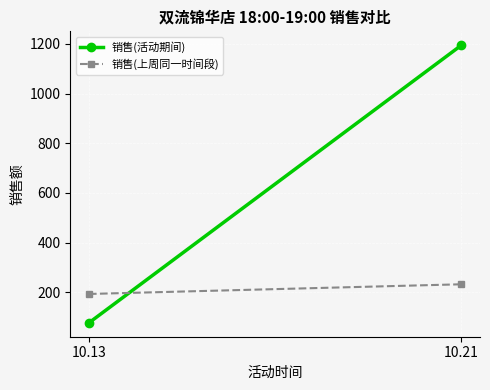

What is the maximum value for 销售(活动期间)?

1194.6